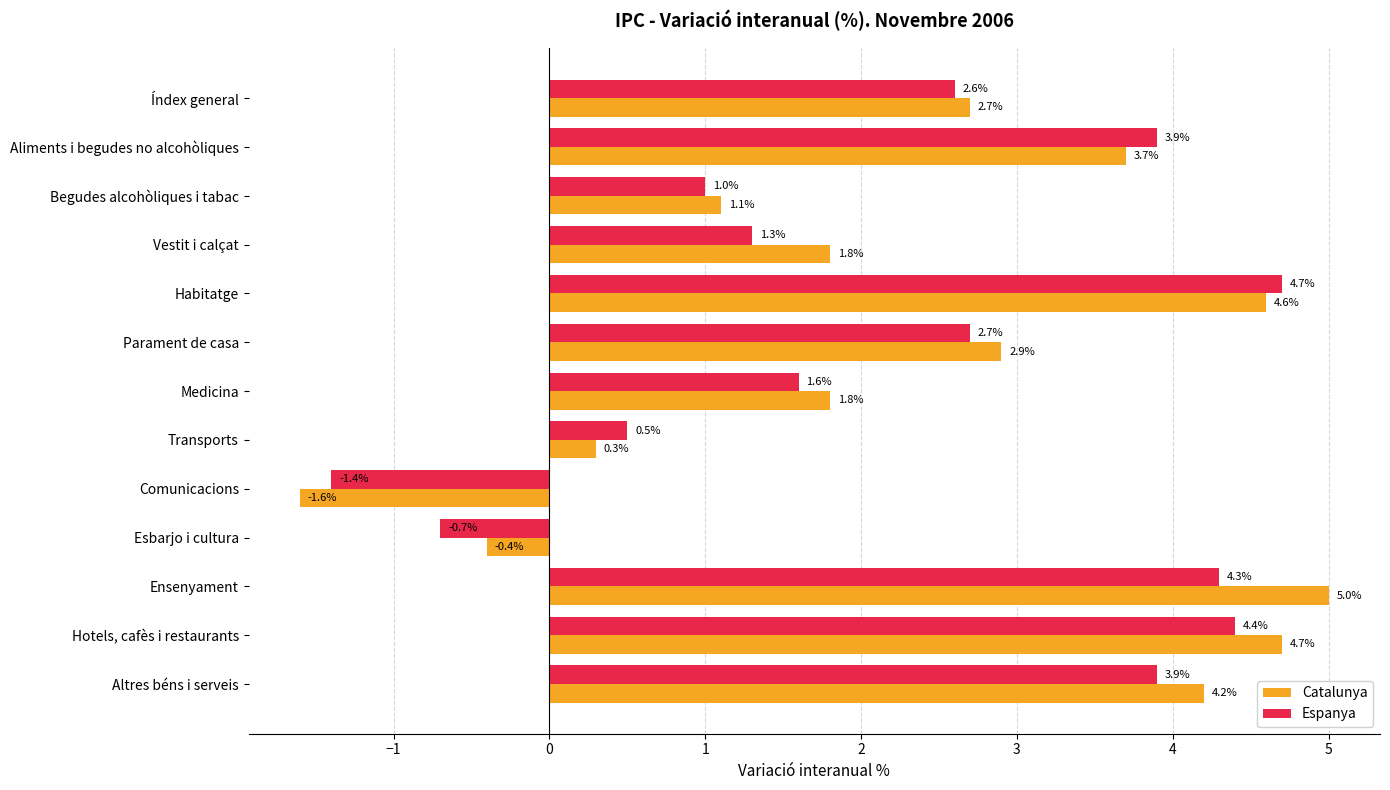

What are all the series names shown in the legend?

Catalunya, Espanya